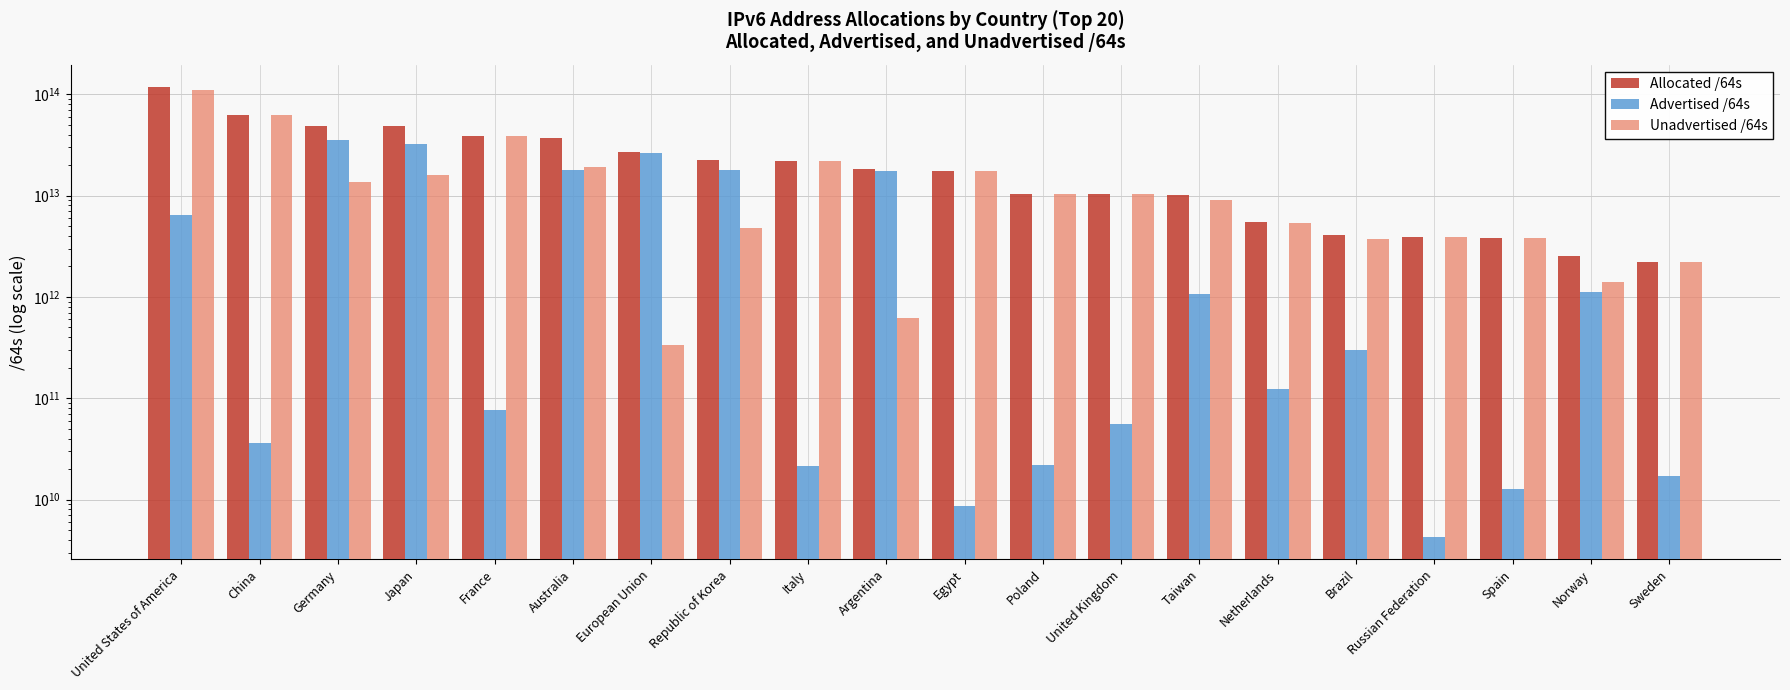

What are all the series names shown in the legend?

Allocated /64s, Advertised /64s, Unadvertised /64s